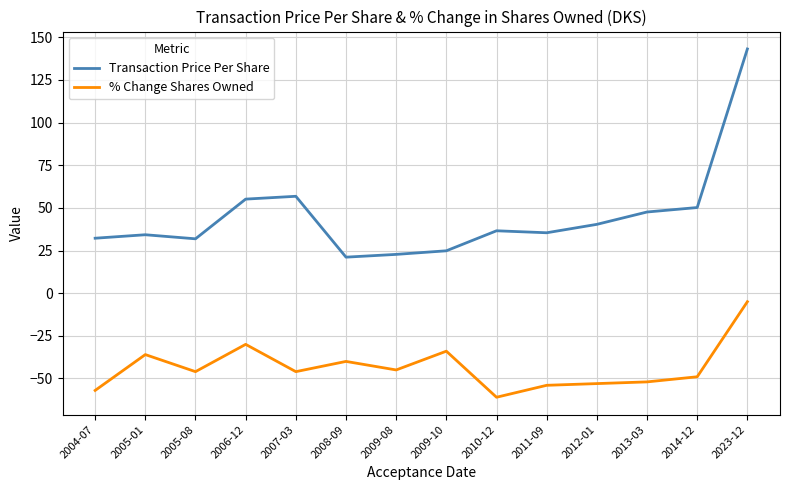

Is the value of % Change Shares Owned at 2011-09 greater than the value of Transaction Price Per Share at 2009-10?

No